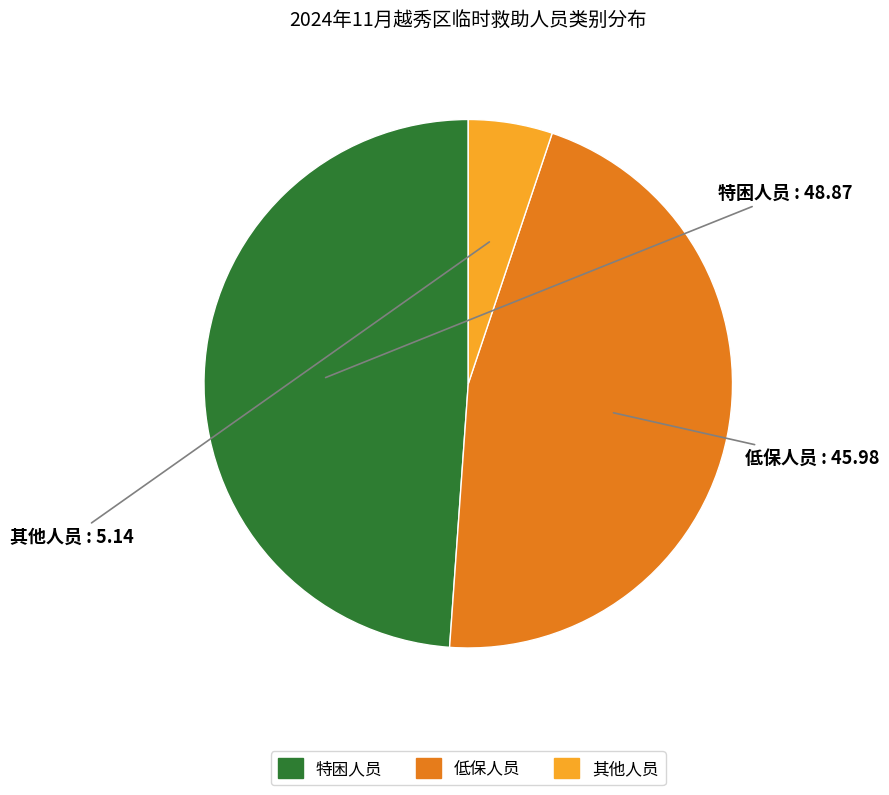

Is 低保人员 the majority of the pie?

No